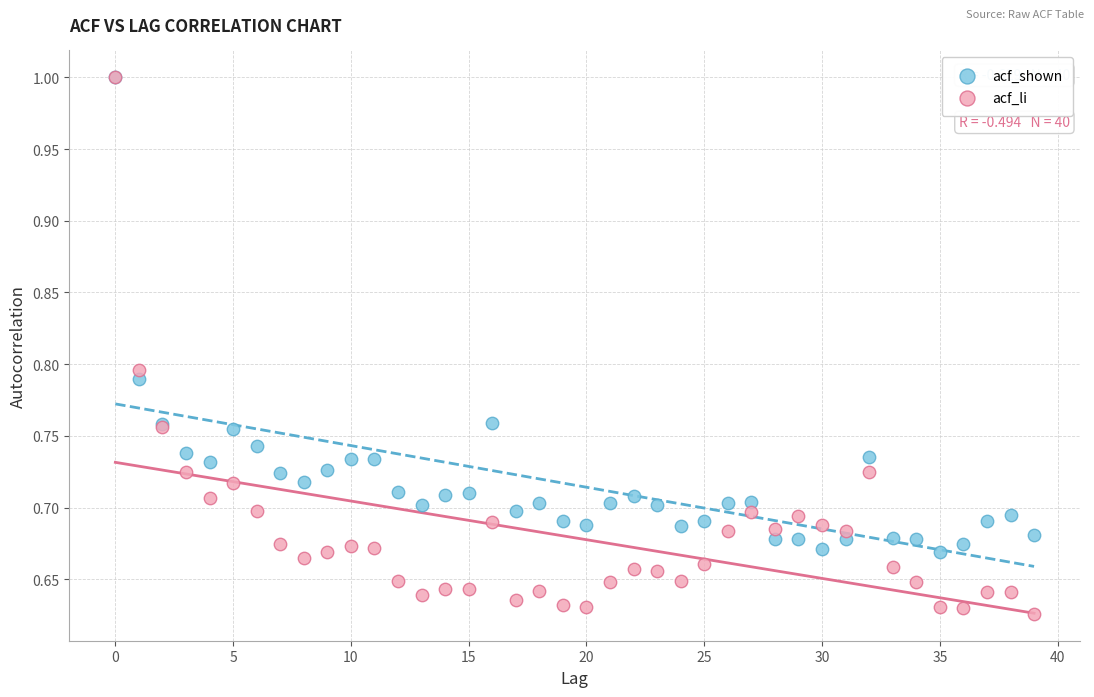

Which series has the largest Y range (max minus min)?

acf_li